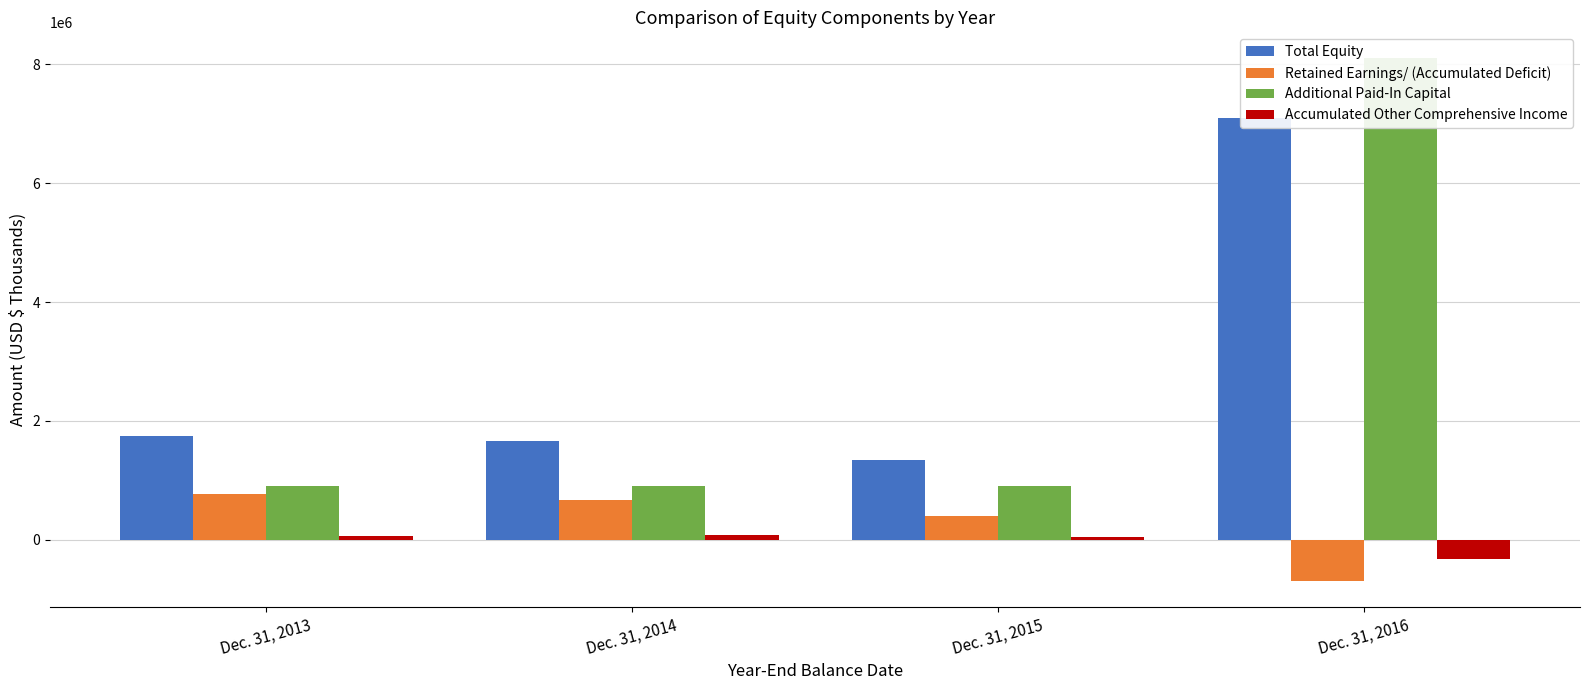

Between Dec. 31, 2013 and Dec. 31, 2015, which series saw the biggest shift?

Total Equity